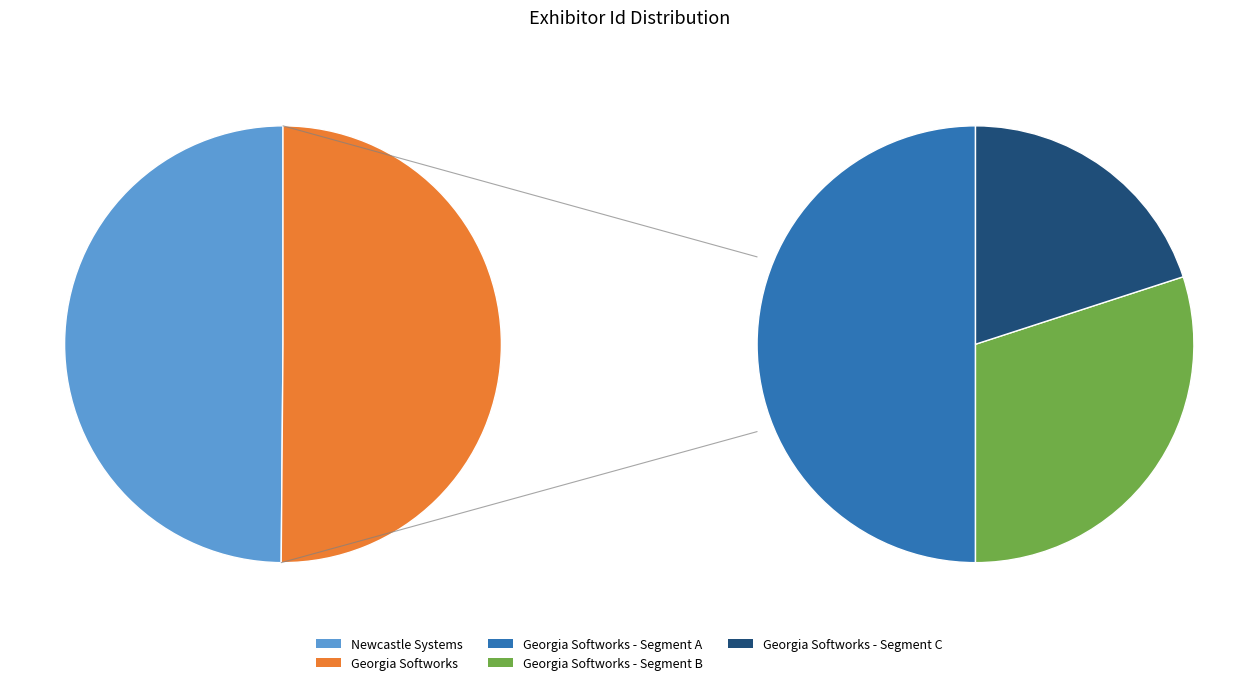

What is the change in value from Newcastle Systems to Georgia Softworks?

+254